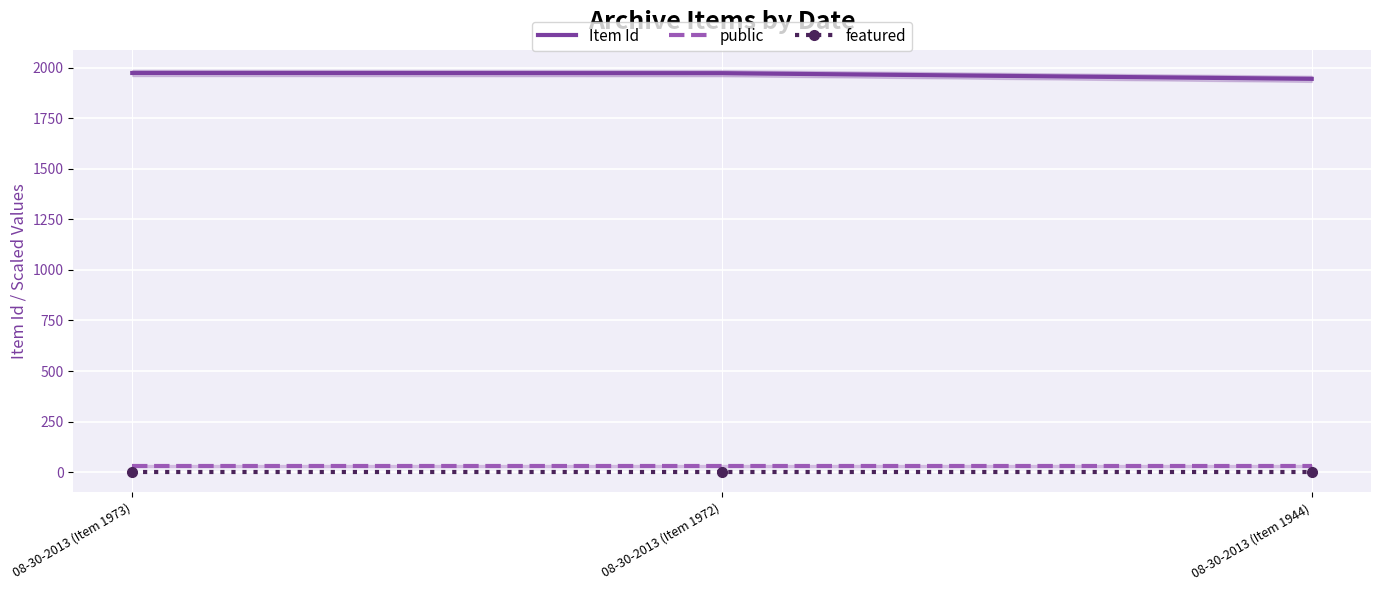

True or false: featured has a value of 0 at 08-30-2013 (Item 1944).

True